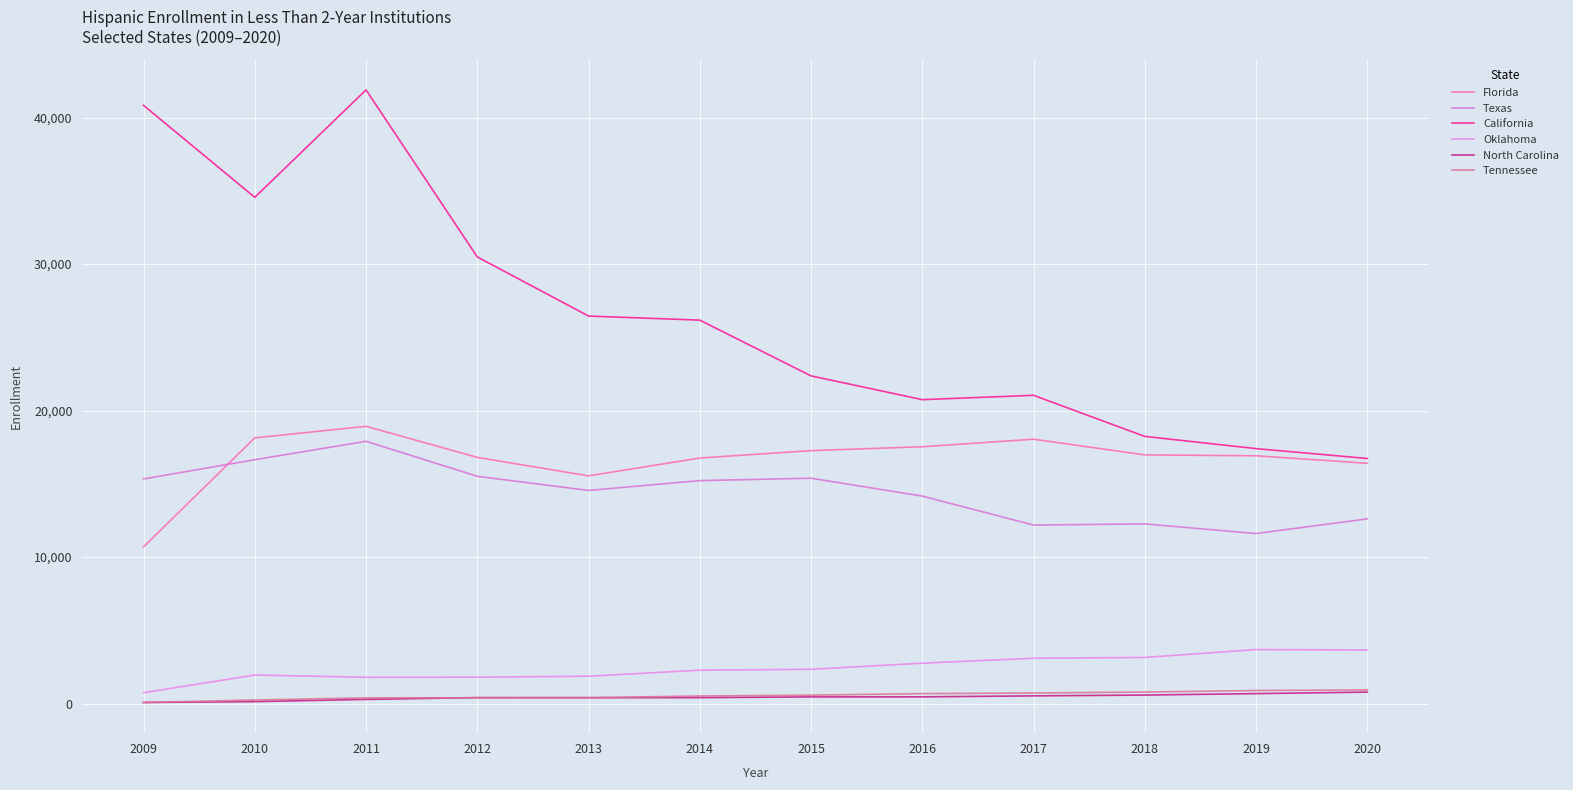

How many lines are shown in the chart?

6